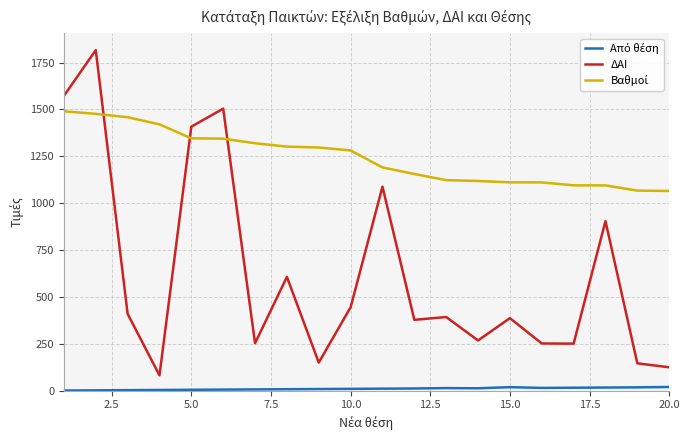

What is the maximum value for ΔΑΙ?

1816.0